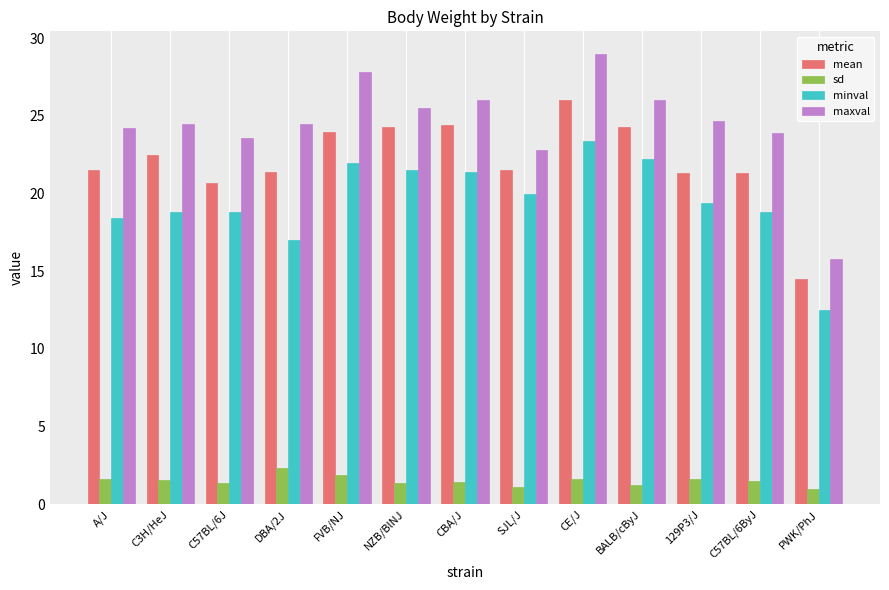

Where is maxval nearest to the value 22?

SJL/J